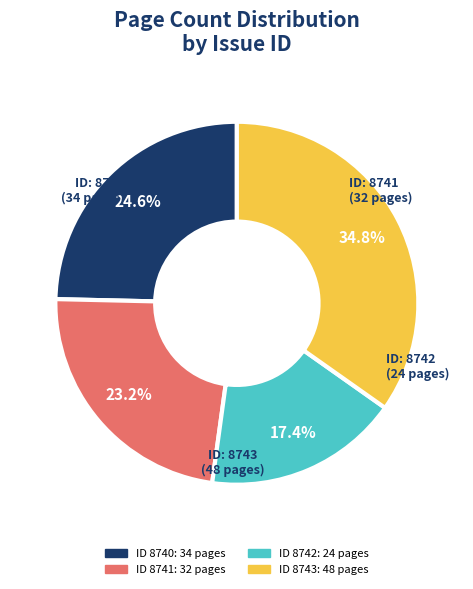

Is there any slice that represents more than half of the pie?

No